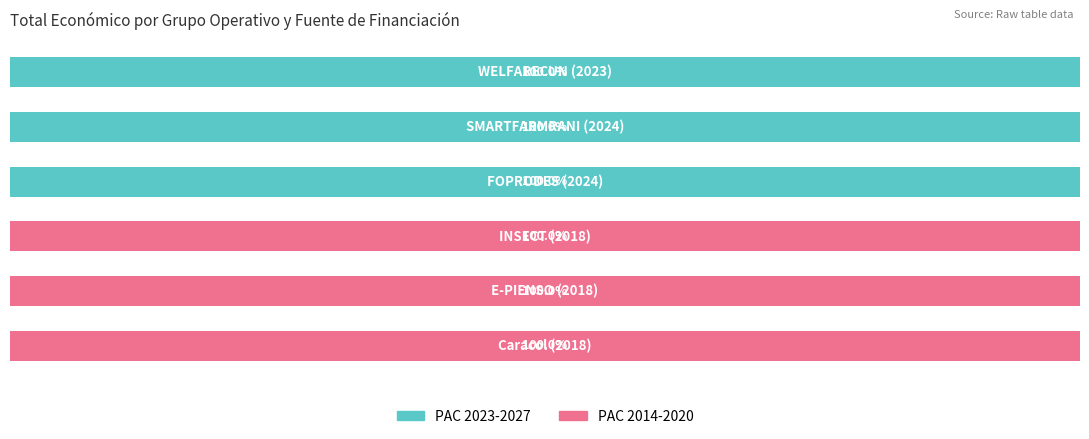

What are all the series names shown in the legend?

PAC 2023-2027, PAC 2014-2020